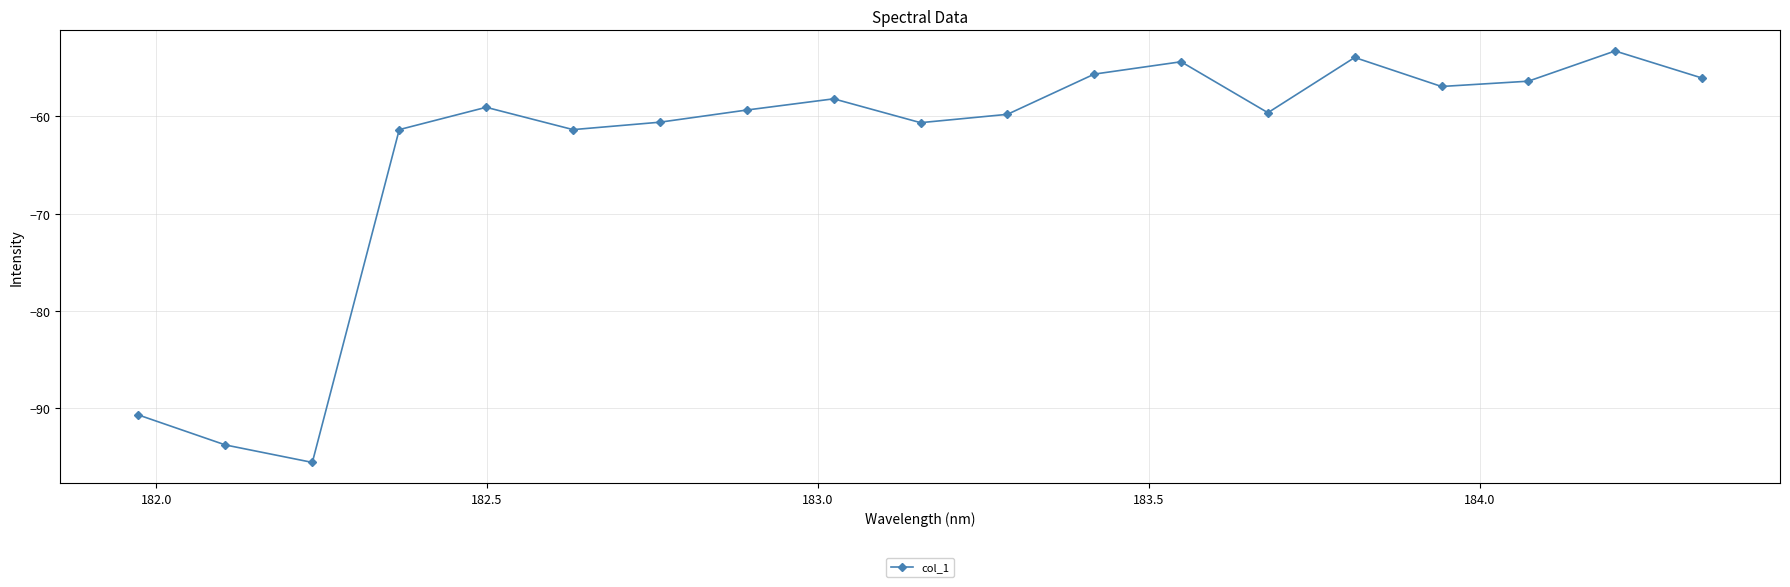

What is the average value?

-63.5